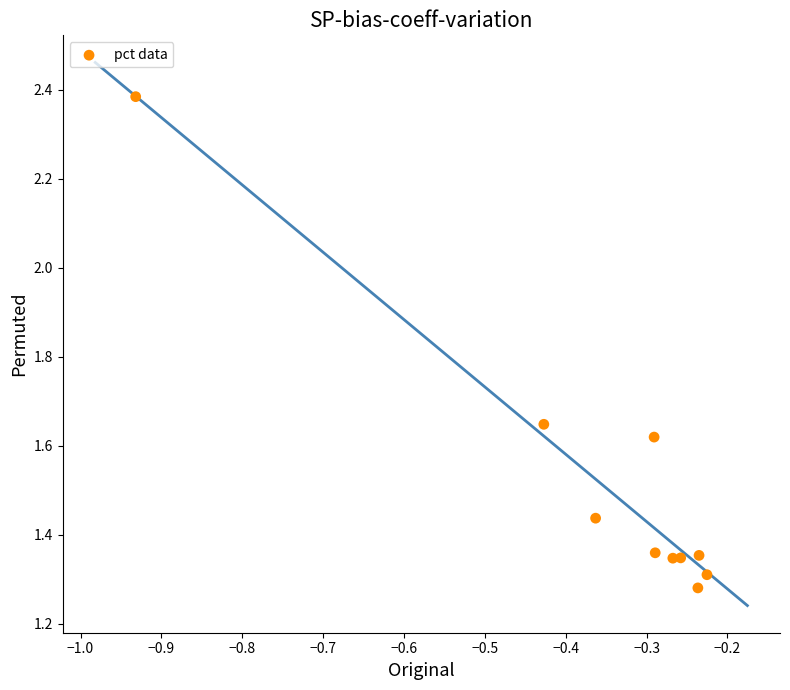

What is the average X value?

-0.4